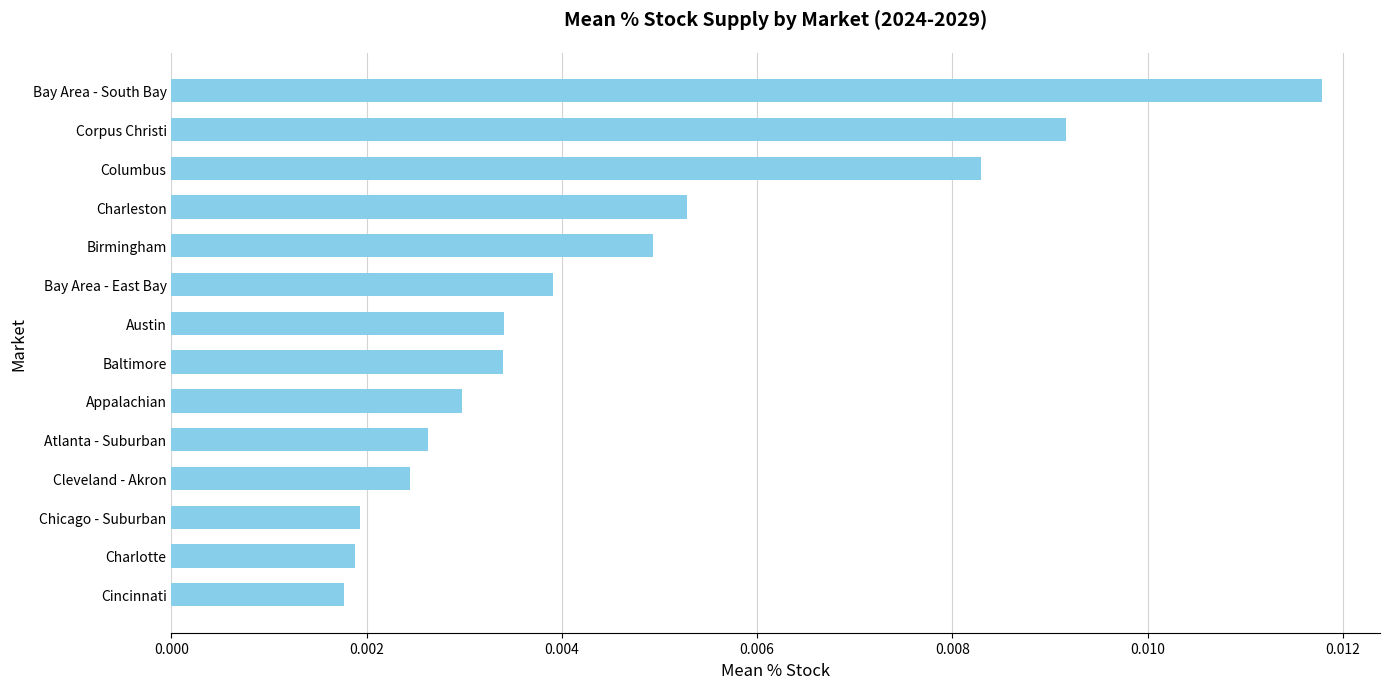

How many values are between 0 and 1?

14